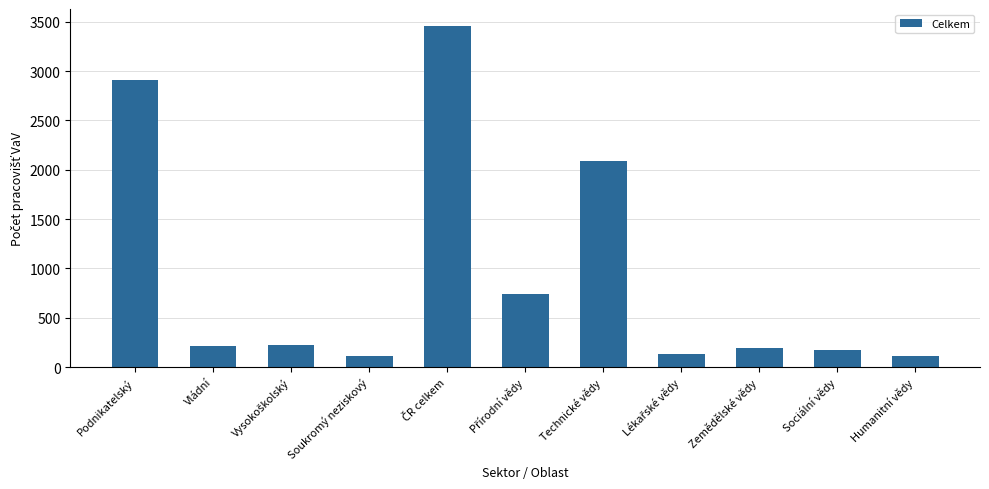

Where is the data nearest to the value 1783?

Technické vědy